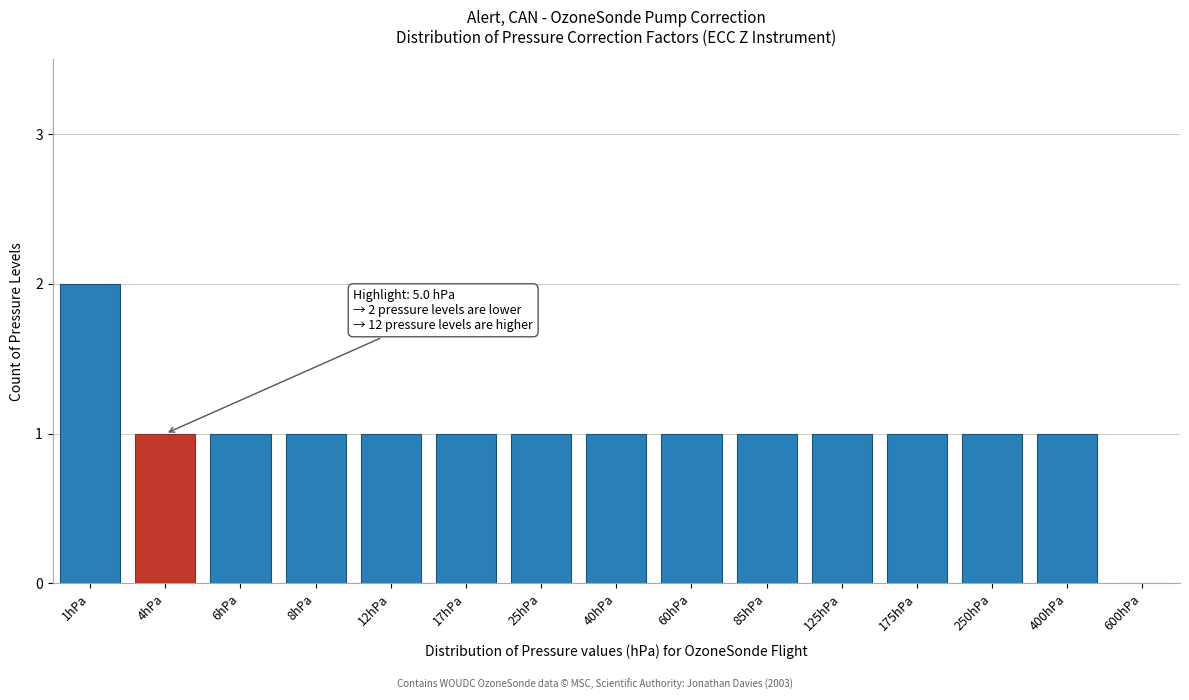

Reading left to right, transcribe all the data shown in this chart.

1hPa=2	4hPa=1	6hPa=1	8hPa=1	12hPa=1	17hPa=1	25hPa=1	40hPa=1	60hPa=1	85hPa=1	125hPa=1	175hPa=1	250hPa=1	400hPa=1	600hPa=0